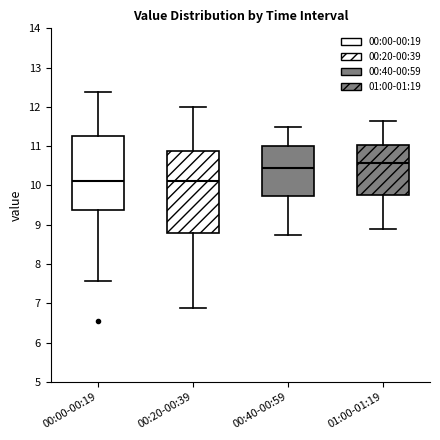

Reading left to right, transcribe this box plot: for each box, give where its median line is, the range the box spans, and where its two whiskers end, as read against the y-axis. The values are not printed on the chart, so give them approximately, as read against the axis.

00:00-00:19: median 10.1, box 9.4 to 11.3, whiskers 7.6 to 12.4
00:20-00:39: median 10.1, box 8.8 to 10.9, whiskers 6.9 to 12.0
00:40-00:59: median 10.4, box 9.7 to 11.0, whiskers 8.8 to 11.5
01:00-01:19: median 10.6, box 9.8 to 11.0, whiskers 8.9 to 11.6